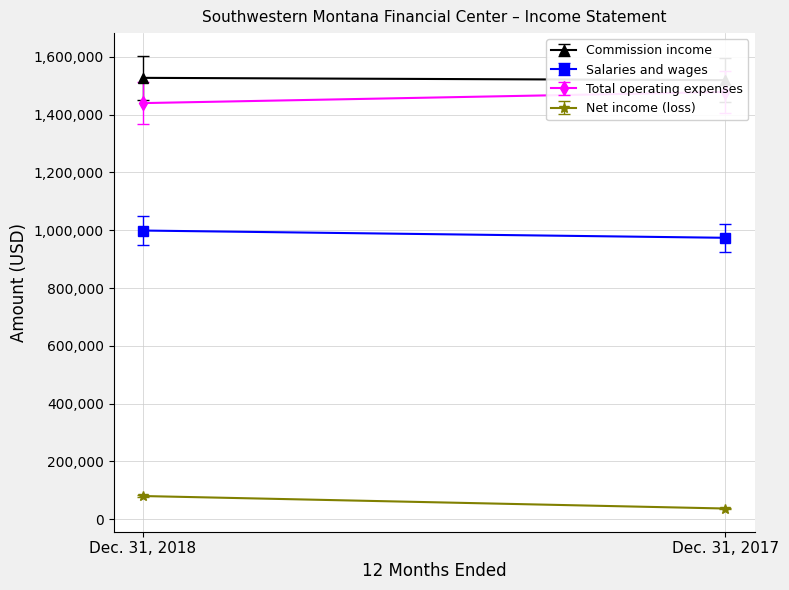

What is the value of the Salaries and wages point at the 2nd from the left?

973795